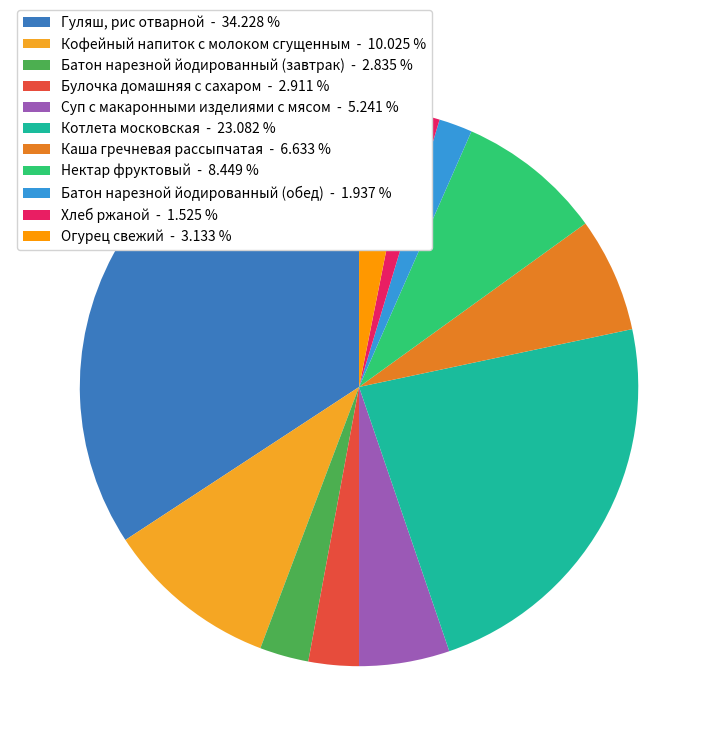

How many slices are in this pie chart?

11